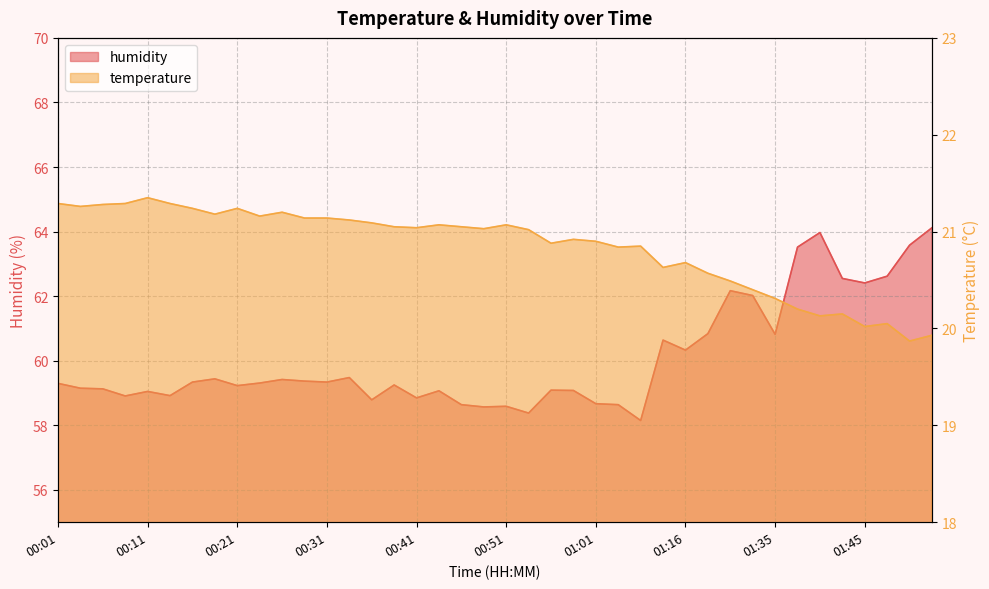

What are all the series names shown in the legend?

temperature, humidity